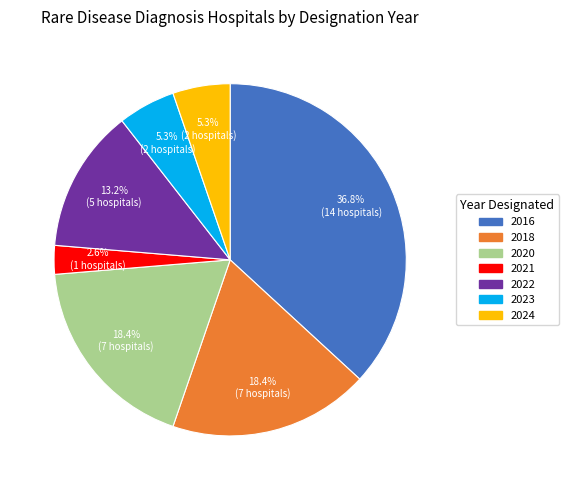

Is there any slice that represents more than half of the pie?

No